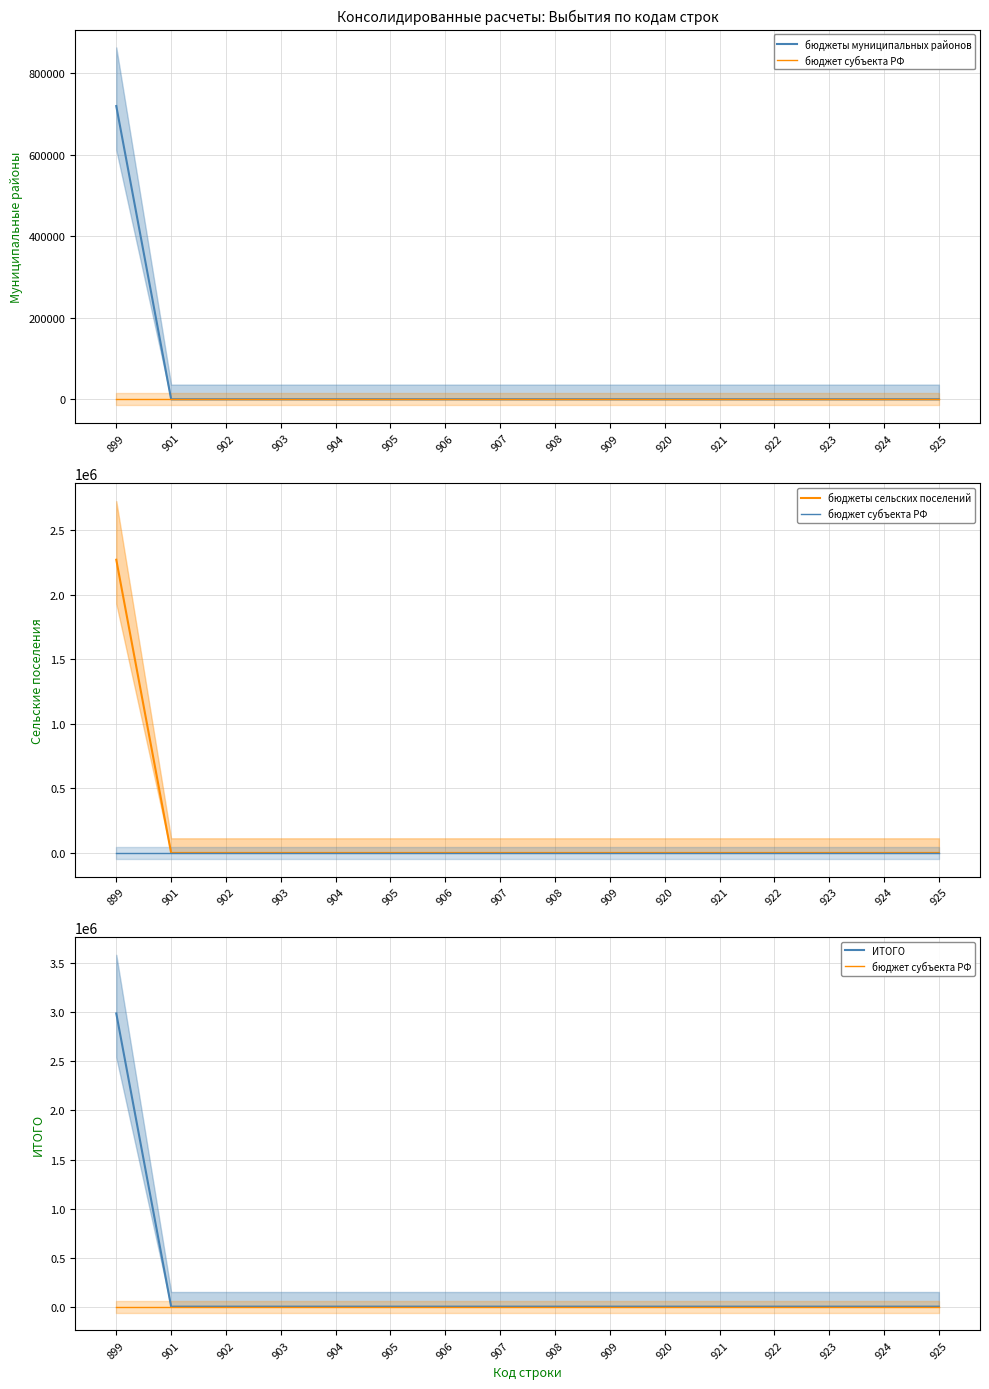

True or false: бюджеты муниципальных районов and бюджет субъекта РФ intersect in this chart.

False